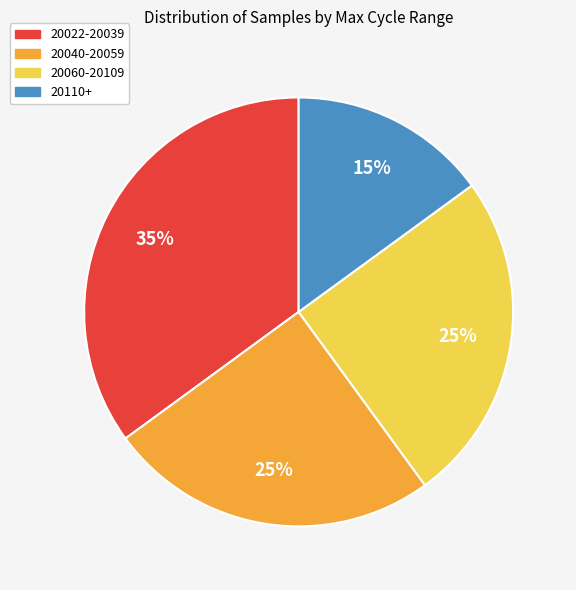

To the nearest percent, what is the difference between the largest and smallest slice percentages?

20%